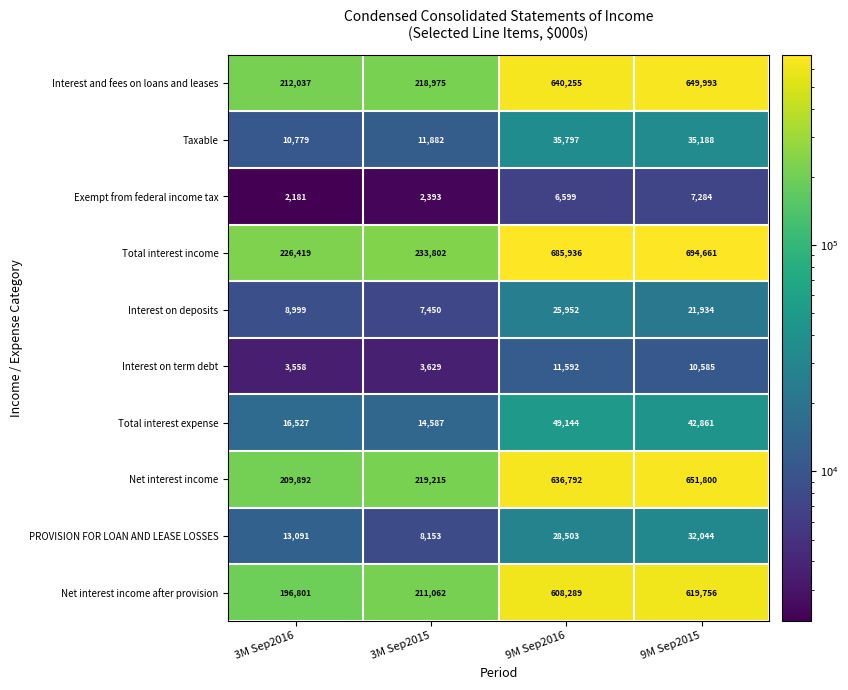

List the series in order of their peak value, lowest first.

Exempt from federal income tax, Interest on term debt, Interest on deposits, PROVISION FOR LOAN AND LEASE LOSSES, Taxable, Total interest expense, Net interest income after provision, Interest and fees on loans and leases, Net interest income, Total interest income